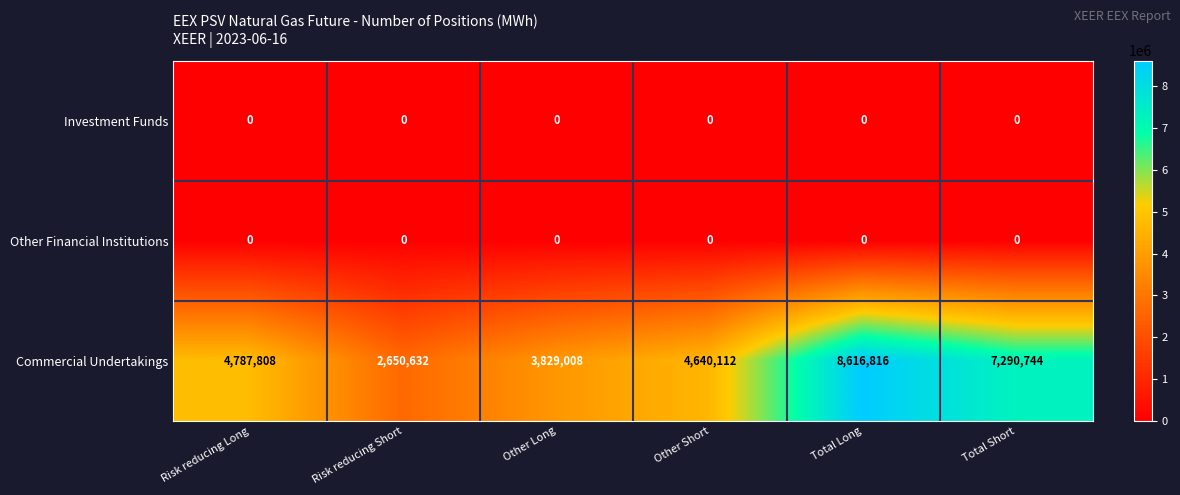

Reading left to right, what are all the values shown in this chart?

Investment Funds: Risk reducing Long=0	Risk reducing Short=0	Other Long=0	Other Short=0	Total Long=0	Total Short=0
Other Financial Institutions: Risk reducing Long=0	Risk reducing Short=0	Other Long=0	Other Short=0	Total Long=0	Total Short=0
Commercial Undertakings: Risk reducing Long=4787808	Risk reducing Short=2650632	Other Long=3829008	Other Short=4640112	Total Long=8616816	Total Short=7290744